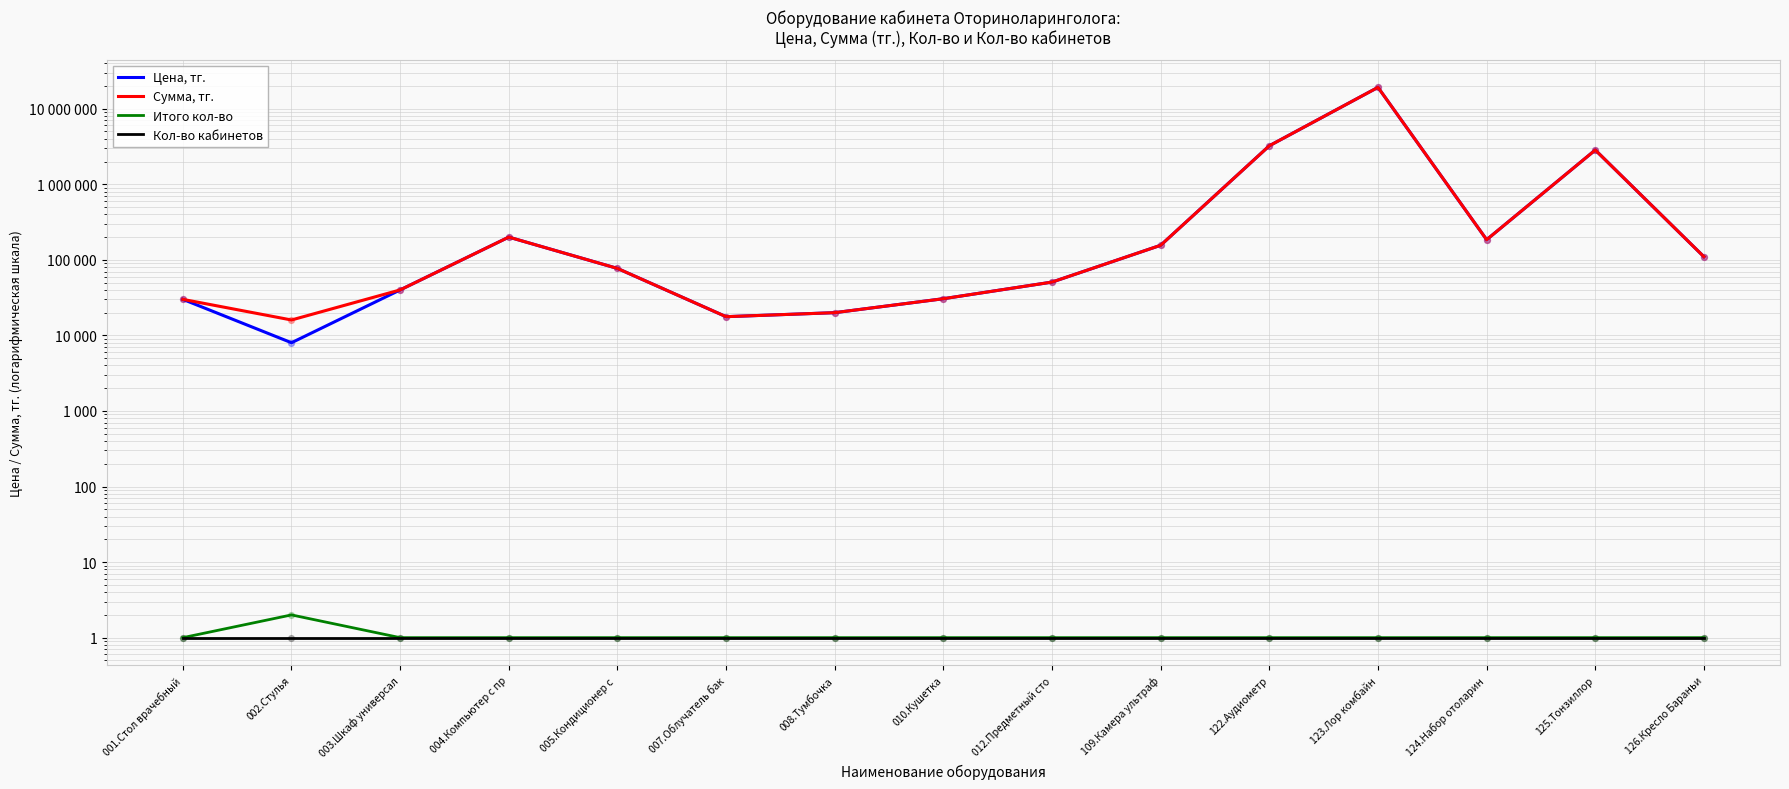

At which category is the sum across all series the highest?

123.Лор комбайн